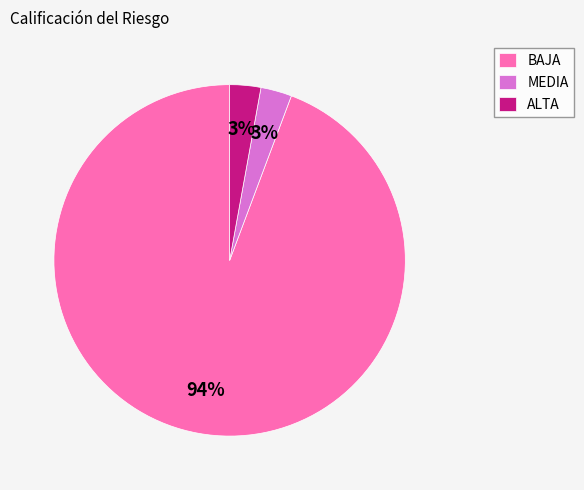

Which category accounts for the majority?

BAJA